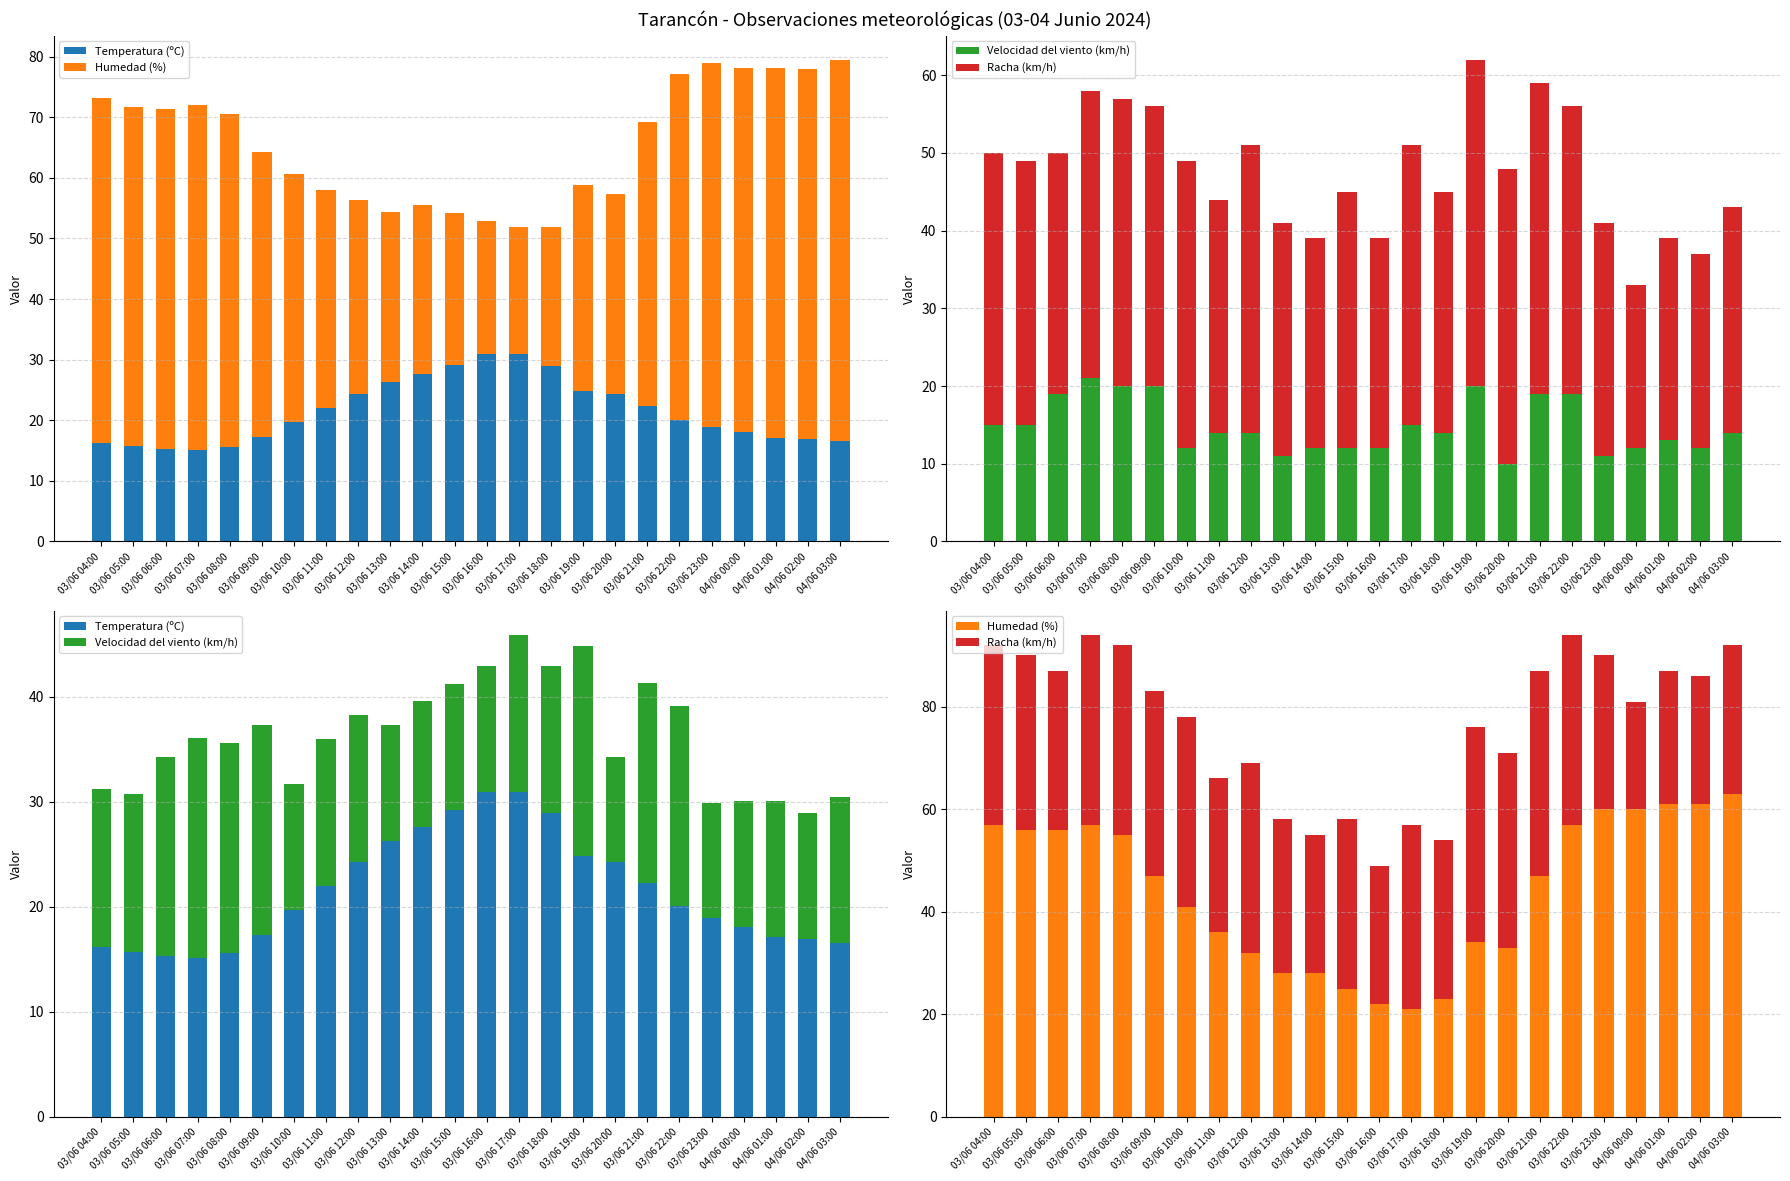

List the labels in order of Velocidad del viento (km/h) value, smallest first.

03/06 20:00, 03/06 13:00, 03/06 23:00, 03/06 10:00, 03/06 14:00, 03/06 15:00, 03/06 16:00, 04/06 00:00, 04/06 02:00, 04/06 01:00, 03/06 11:00, 03/06 12:00, 03/06 18:00, 04/06 03:00, 03/06 04:00, 03/06 05:00, 03/06 17:00, 03/06 06:00, 03/06 21:00, 03/06 22:00, 03/06 08:00, 03/06 09:00, 03/06 19:00, 03/06 07:00